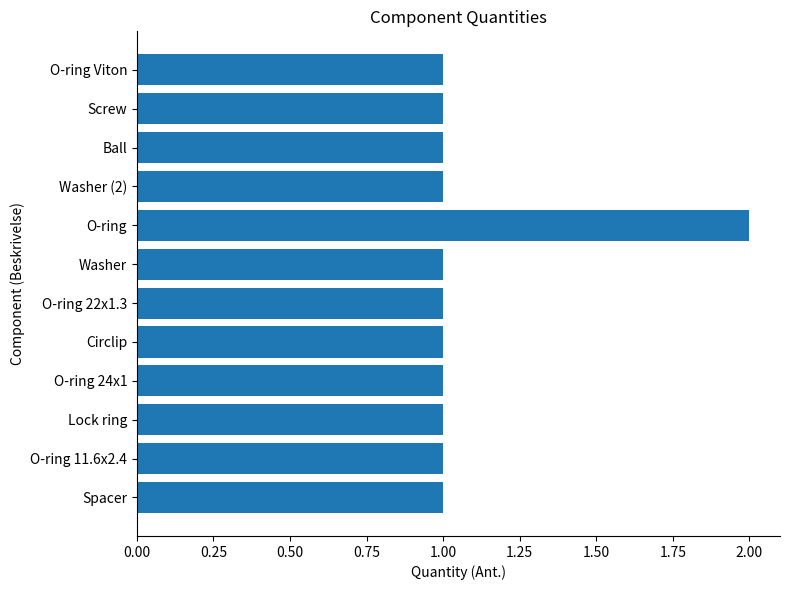

How many bars are there in total?

12